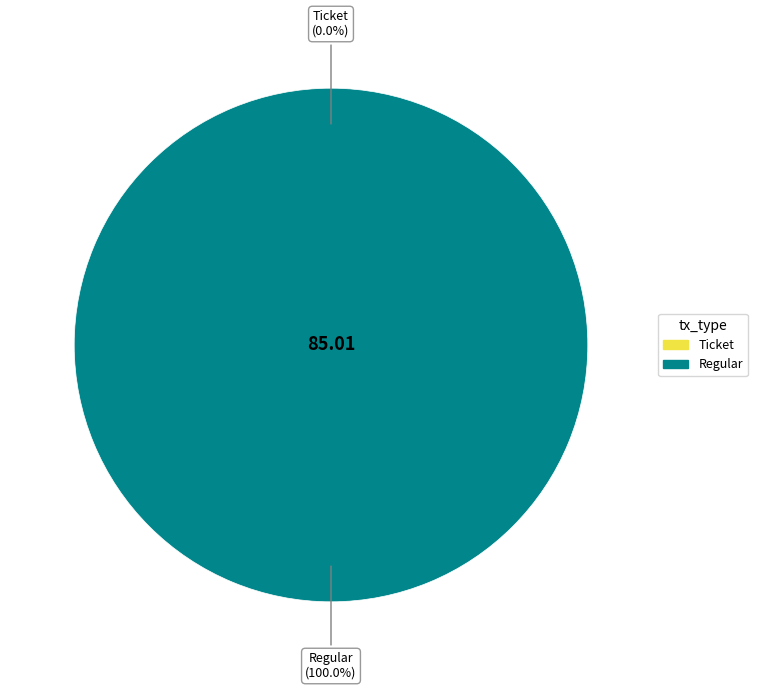

Between Ticket and Regular, which is larger?

Regular